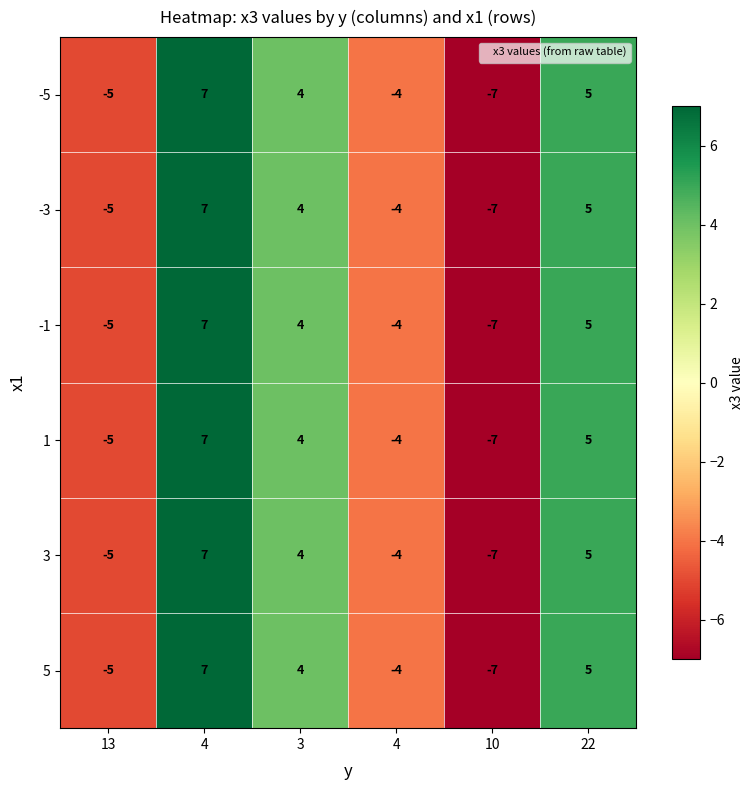

How many negative values does the -1 series have?

3